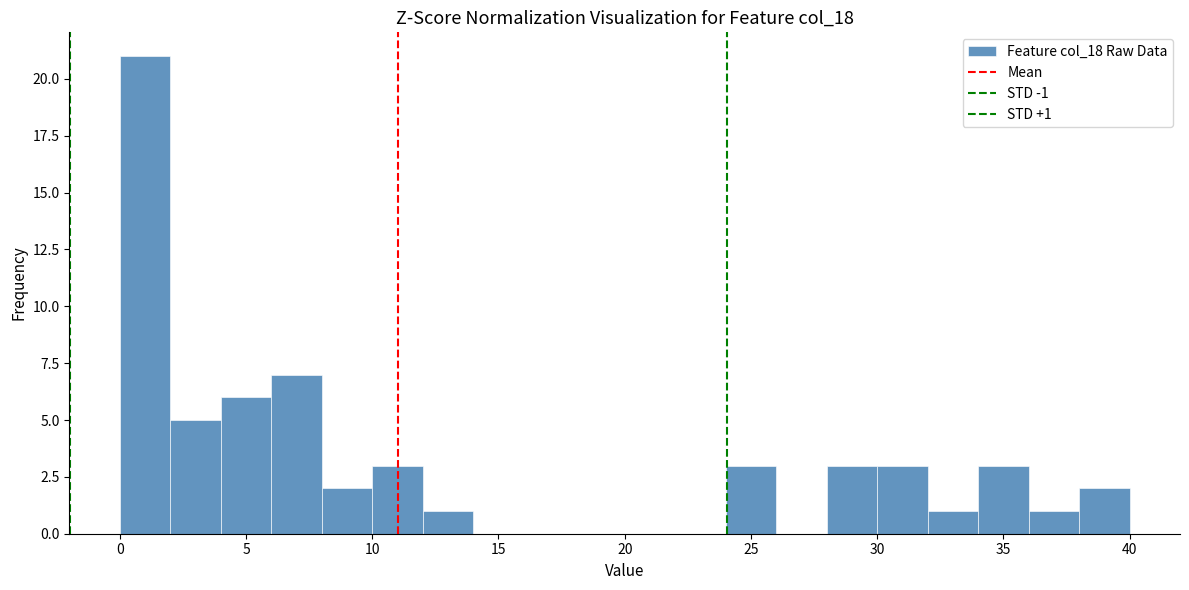

Which range on the x-axis has the tallest bar?

0 to 2